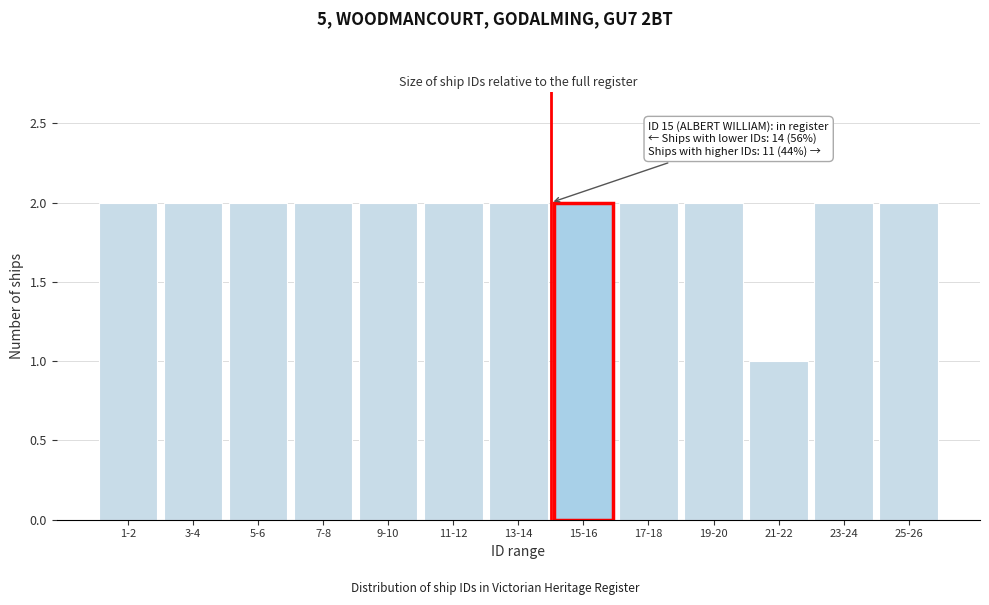

Reading left to right, list all the values displayed in this chart.

1-2=2	3-4=2	5-6=2	7-8=2	9-10=2	11-12=2	13-14=2	15-16=2	17-18=2	19-20=2	21-22=1	23-24=2	25-26=2